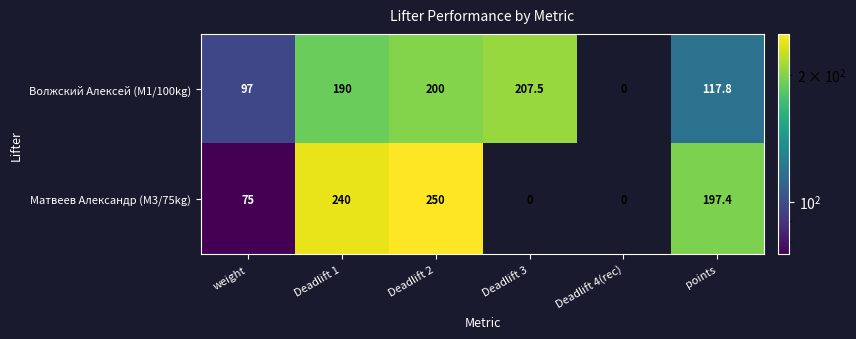

At how many categories does at least one series exceed 3?

5